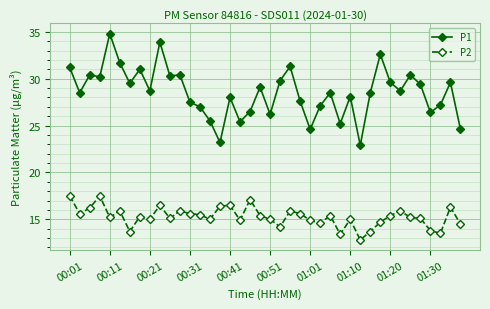

Which series has the largest total across all categories?

P1